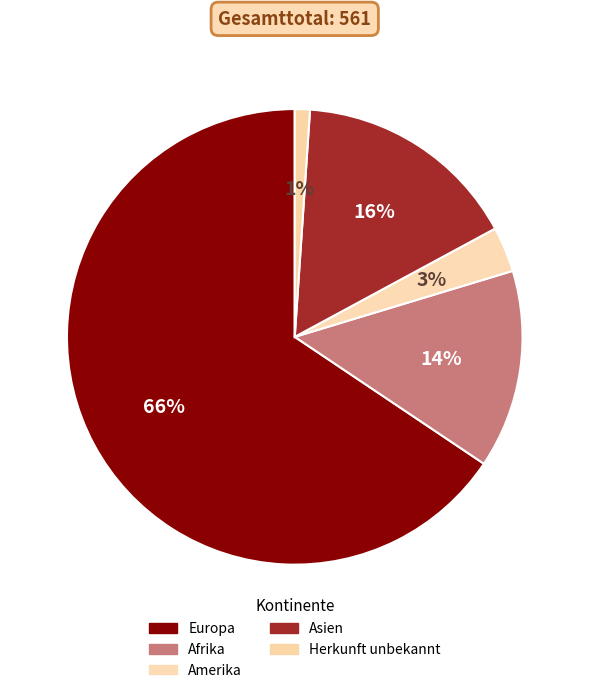

What is the largest slice in the pie chart?

Europa